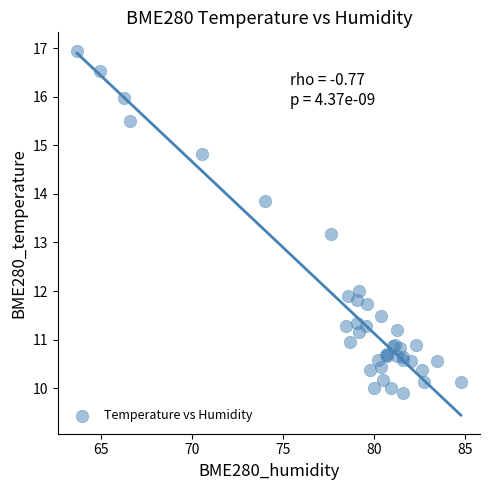

What Y value in the scatter plot is closest to 13?

13.2